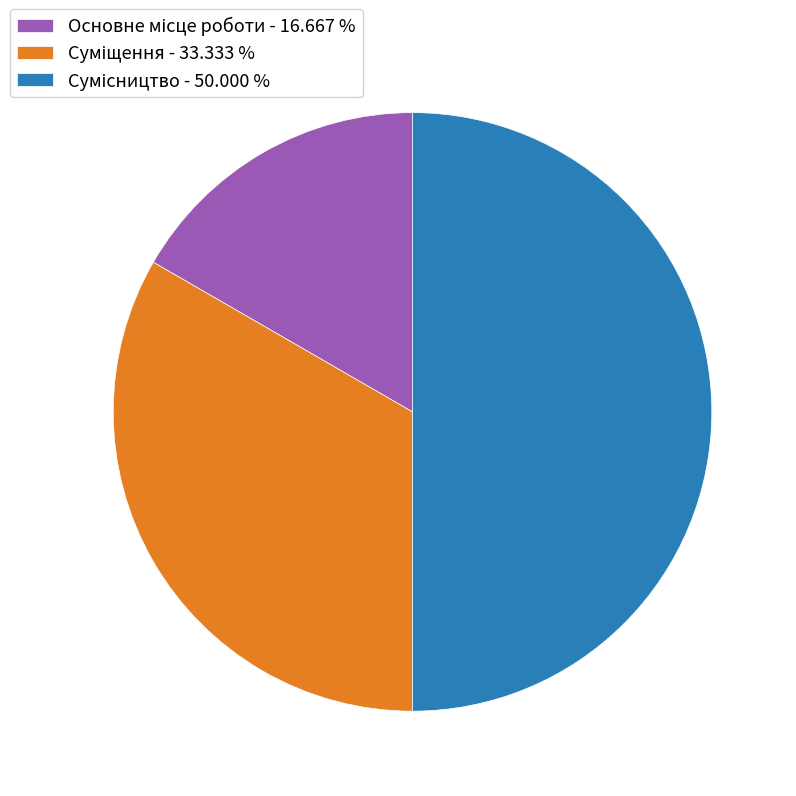

Count the number of slices in the pie.

3